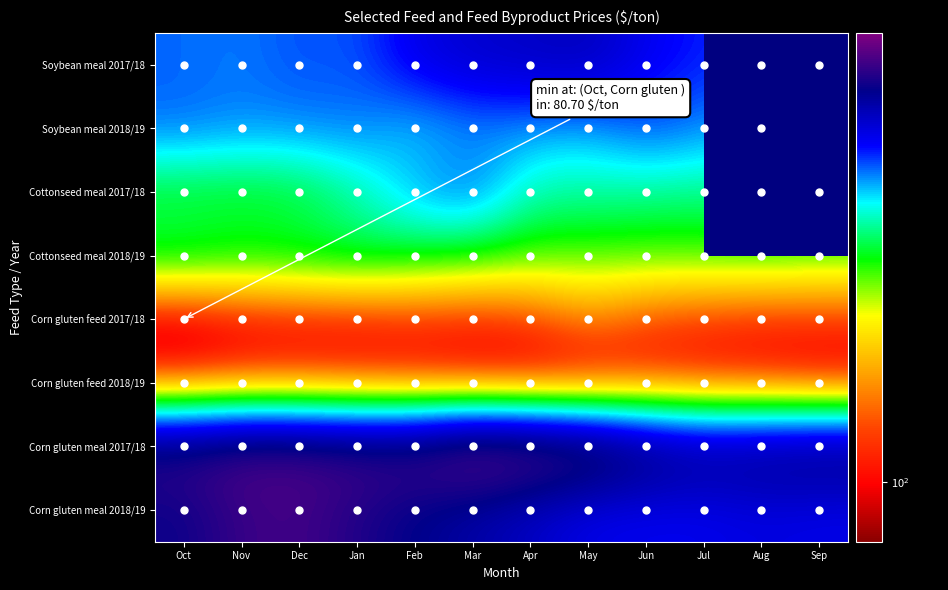

How many series are shown in this chart?

8